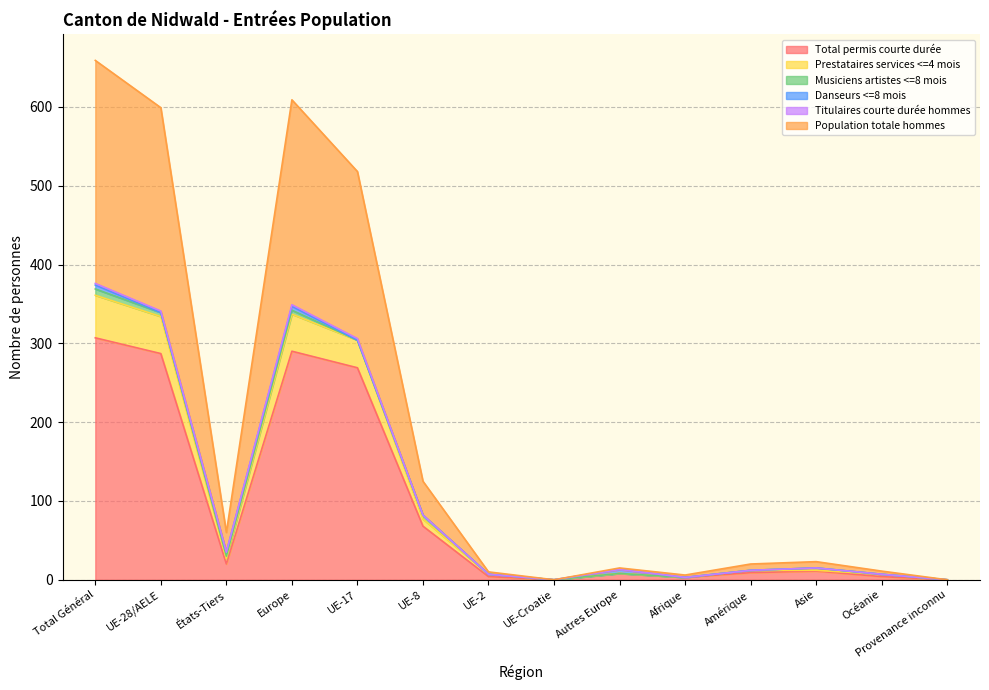

Where does the Titulaires courte durée hommes series first go above 12?

Total Général